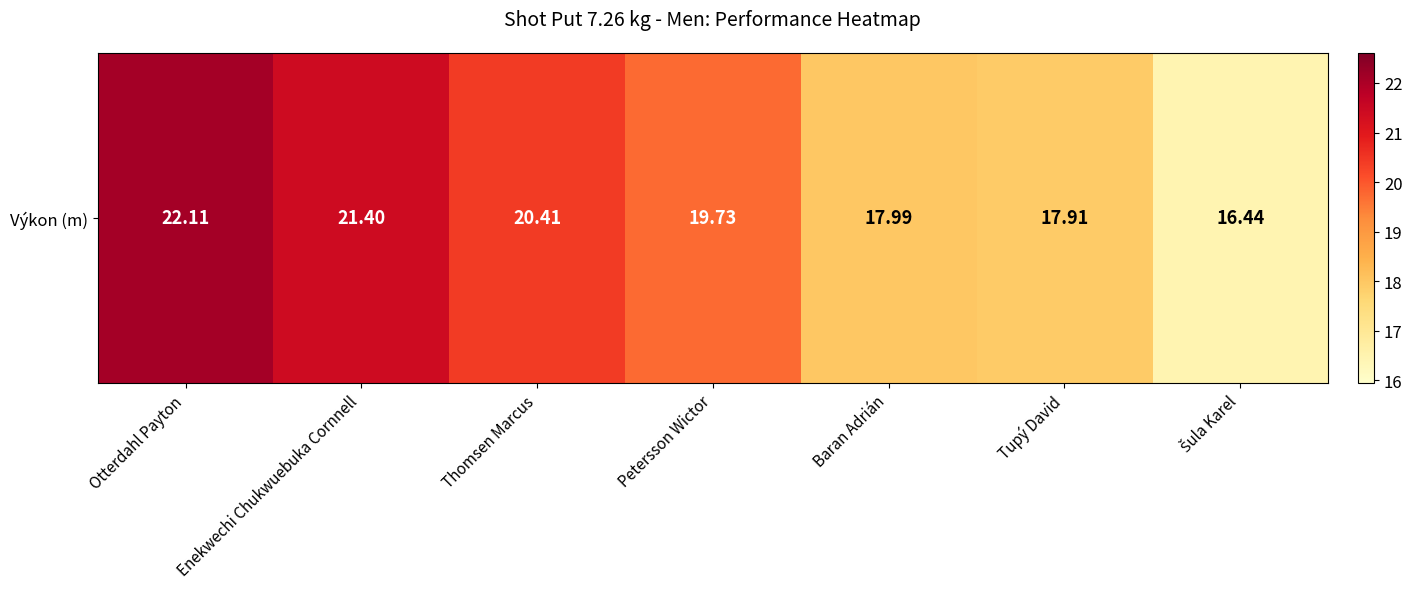

At which label is the value closest to 19?

Petersson Wictor